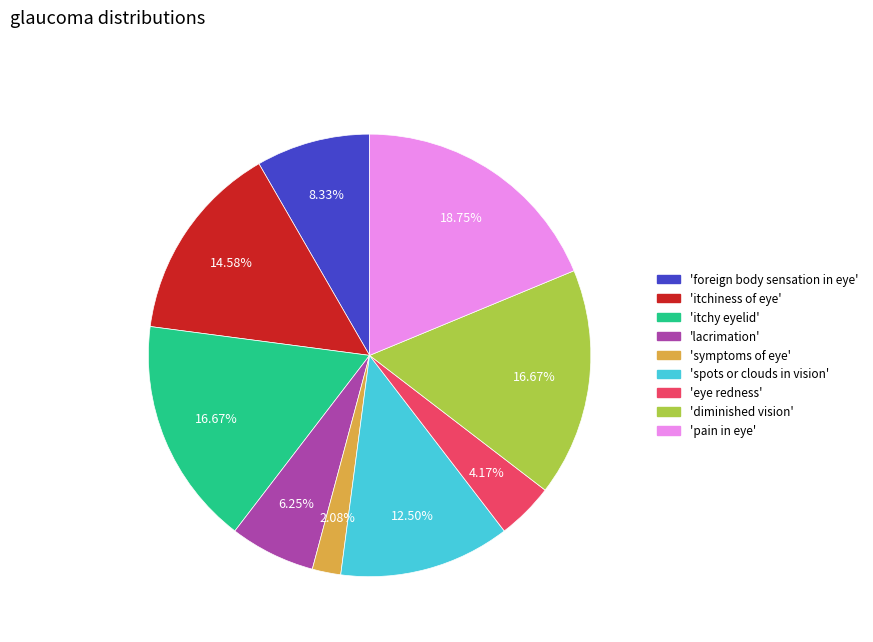

Does any single category account for the majority?

No